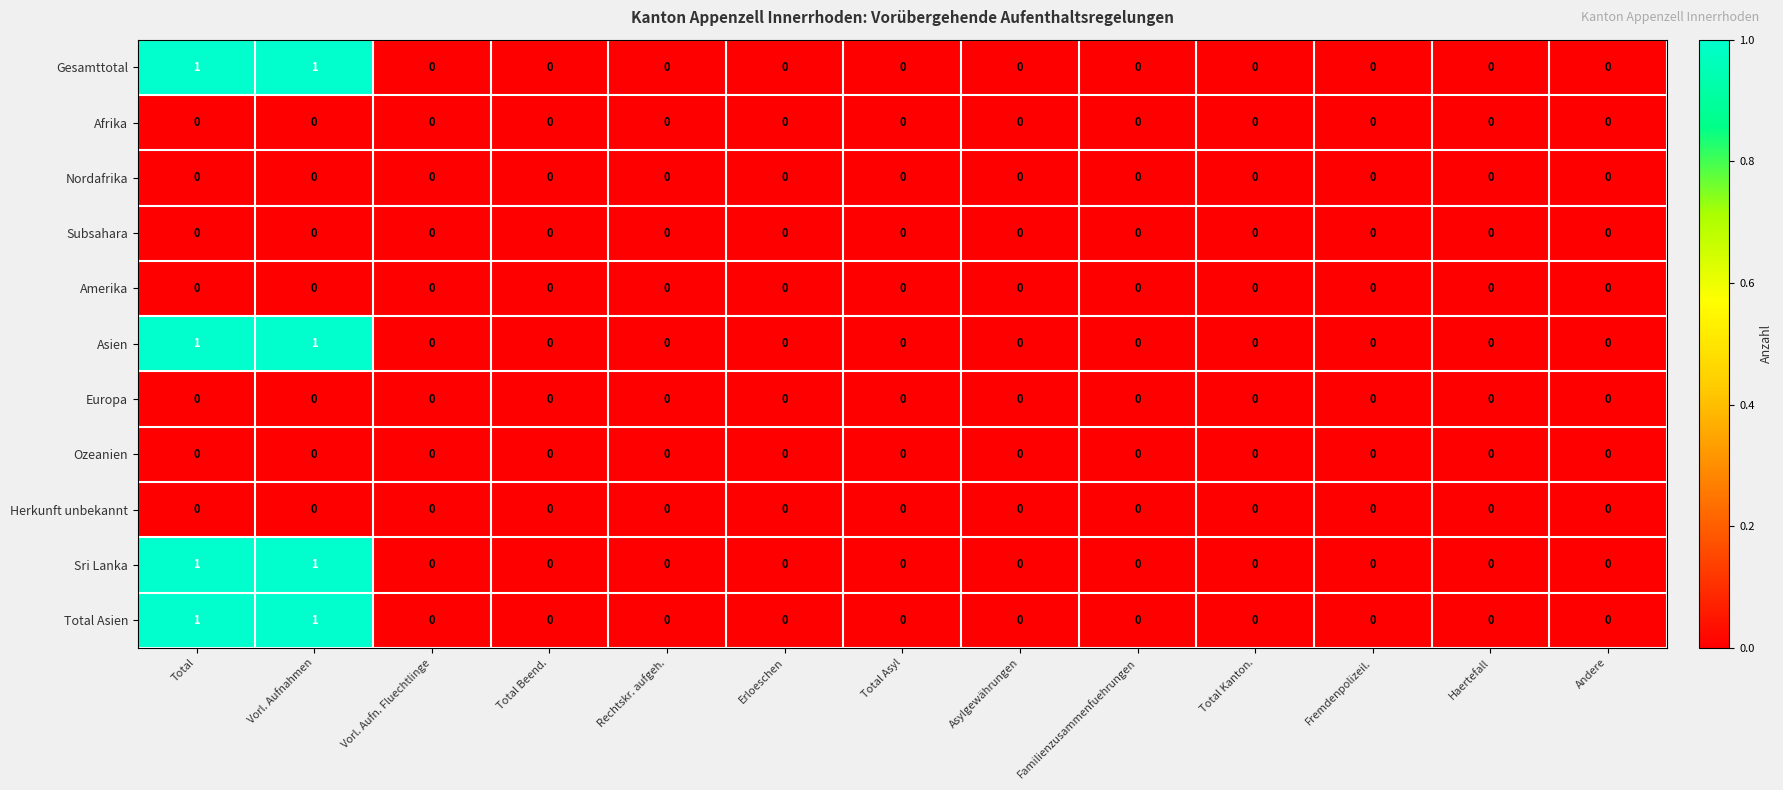

True or false: Asien has a value of 1 at Total Kanton..

False